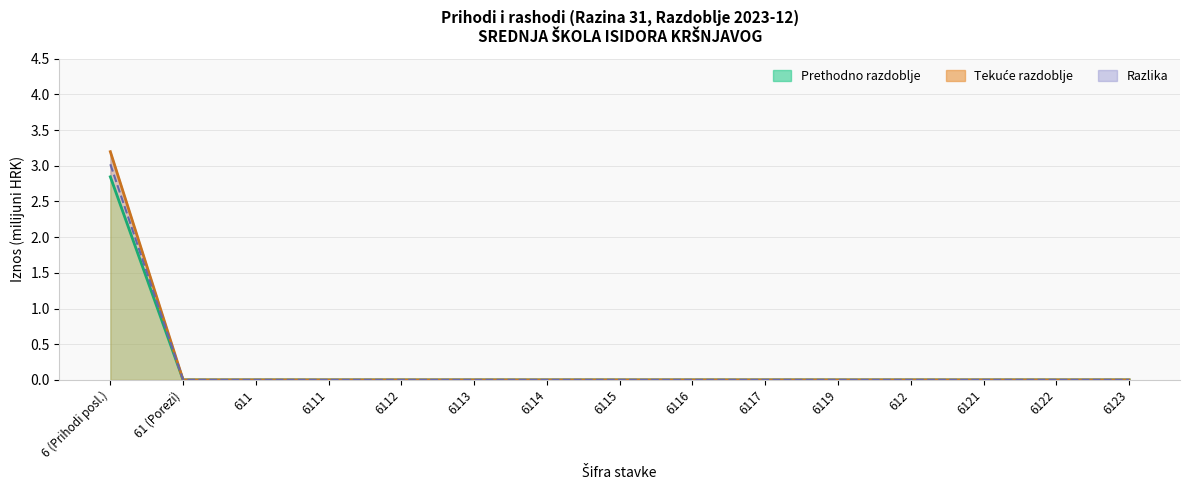

At which category is the sum across all series the highest?

6 (Prihodi posl.)